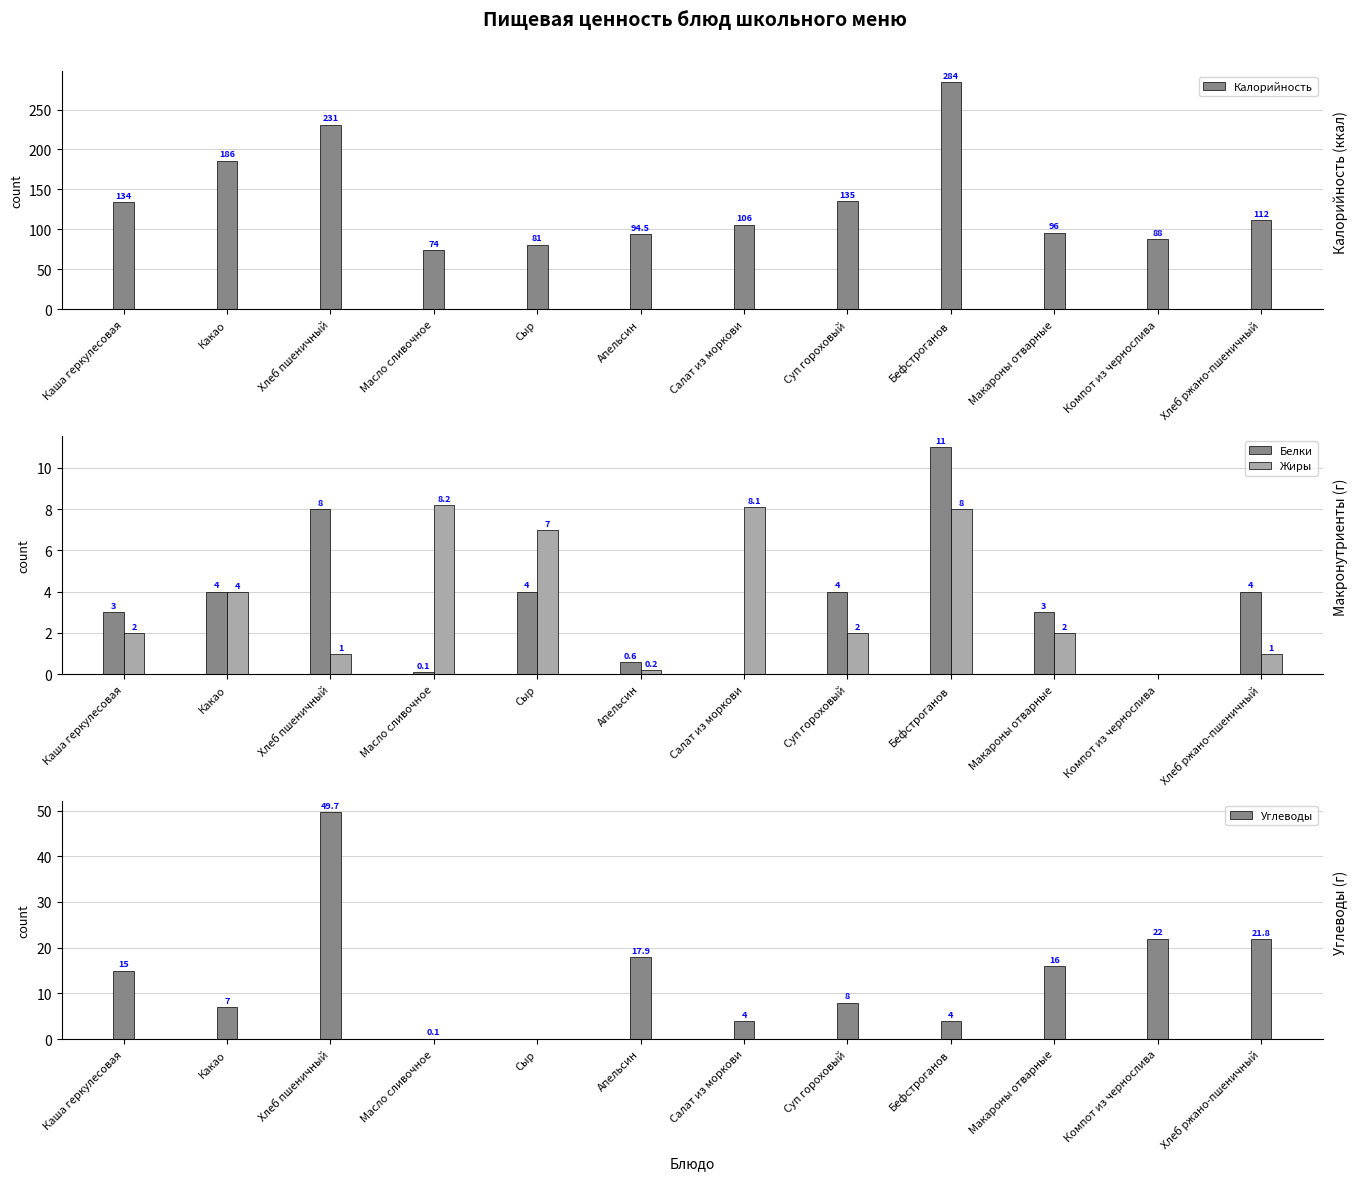

What is the total value across all series at Бефстроганов?

307.0